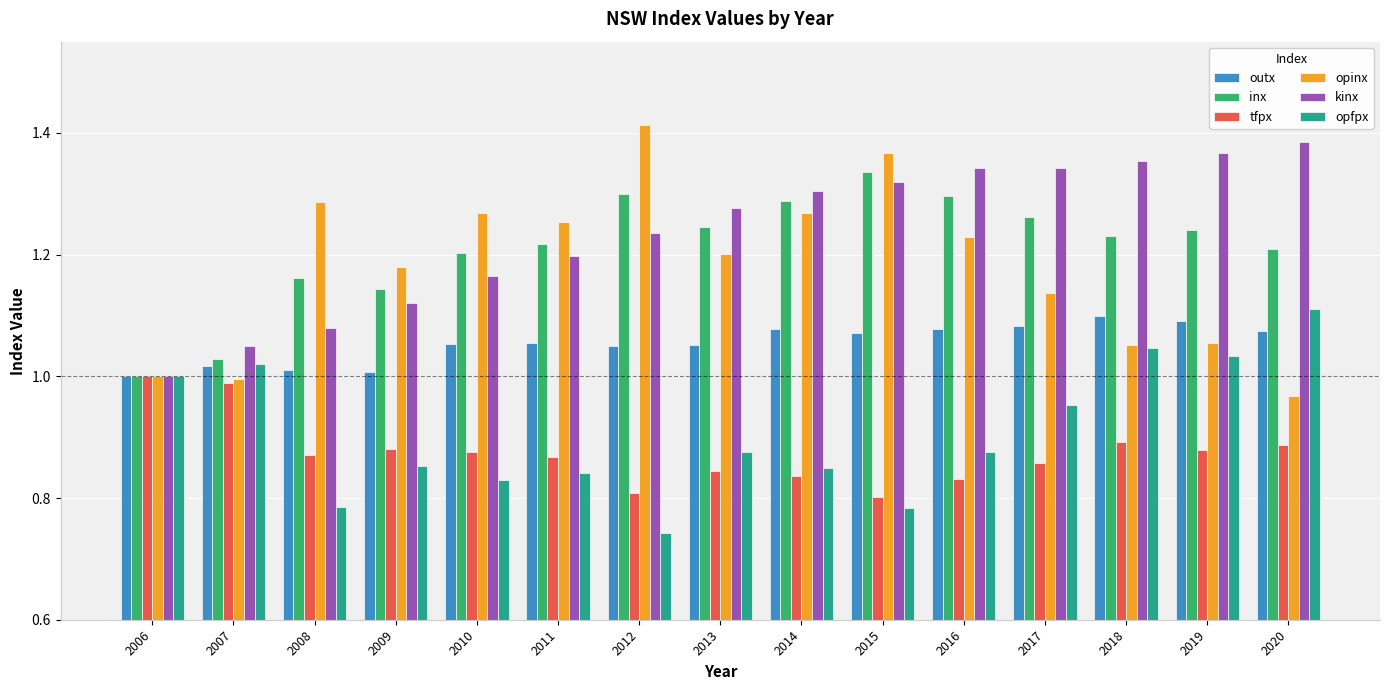

Does the chart contain any negative values?

No